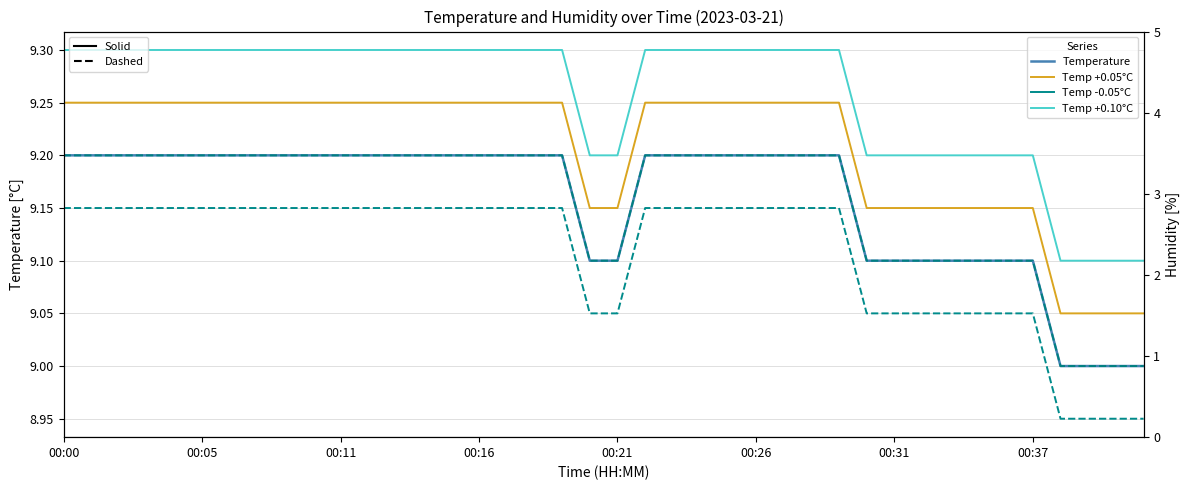

Is the value of Temperature (dashed) at 00:00 greater than the value of Temperature (solid) at 18?

No